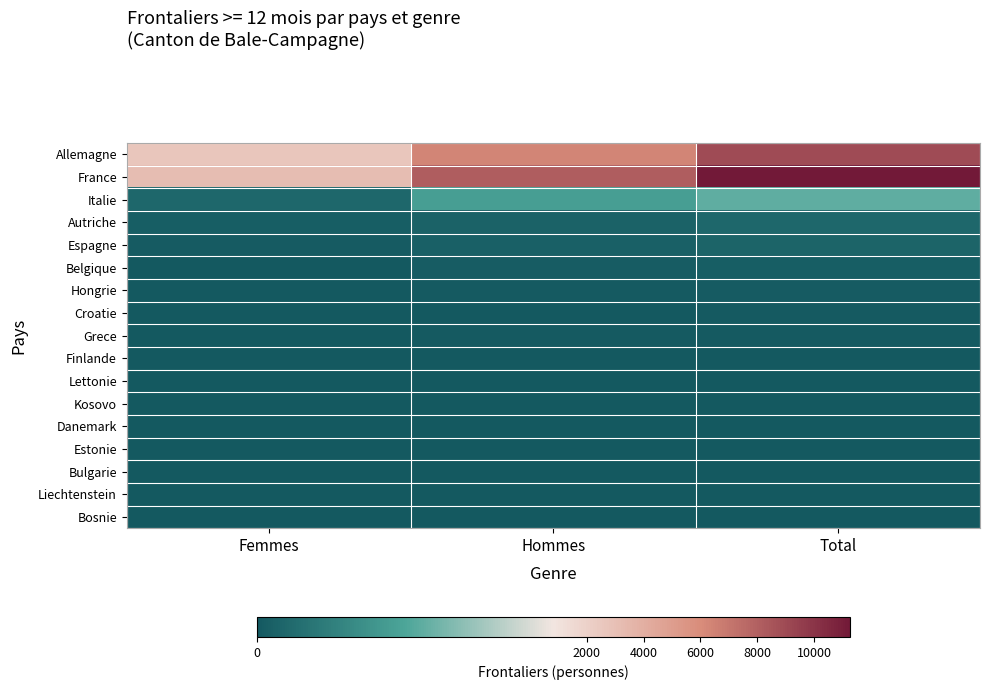

Which category has the highest value across all series?

Total